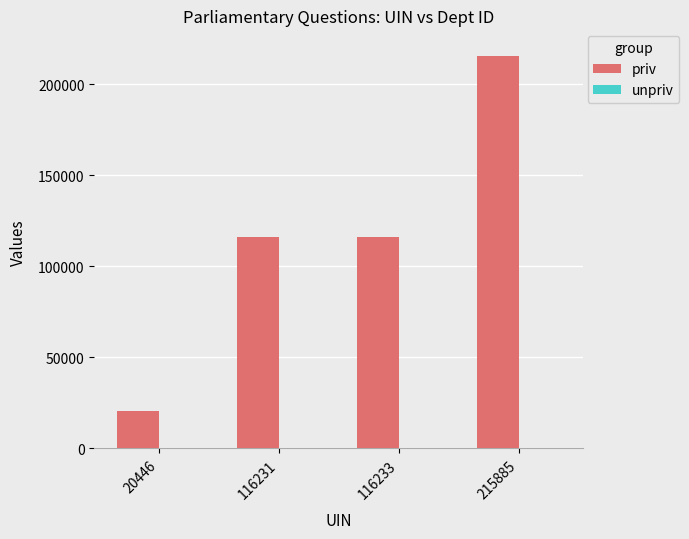

Count the number of categories in the chart.

4